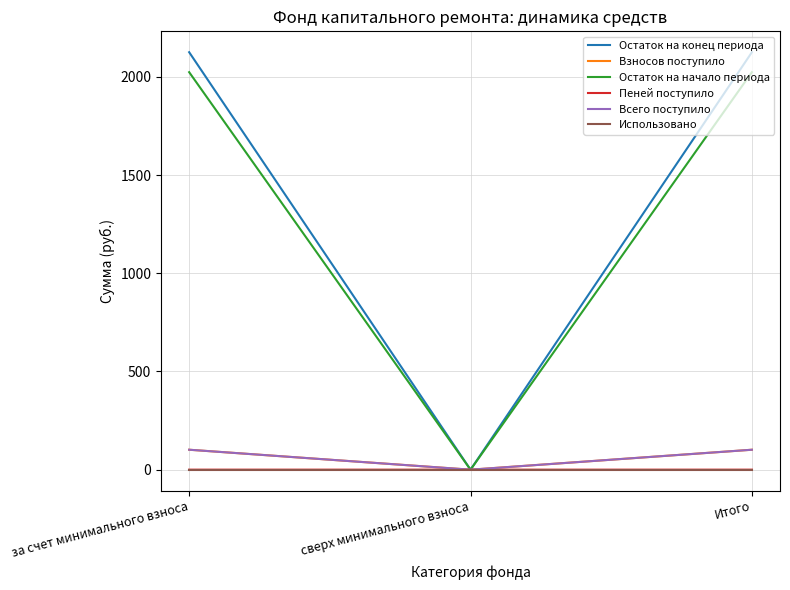

Which series has the largest range (max minus min)?

Остаток на конец периода